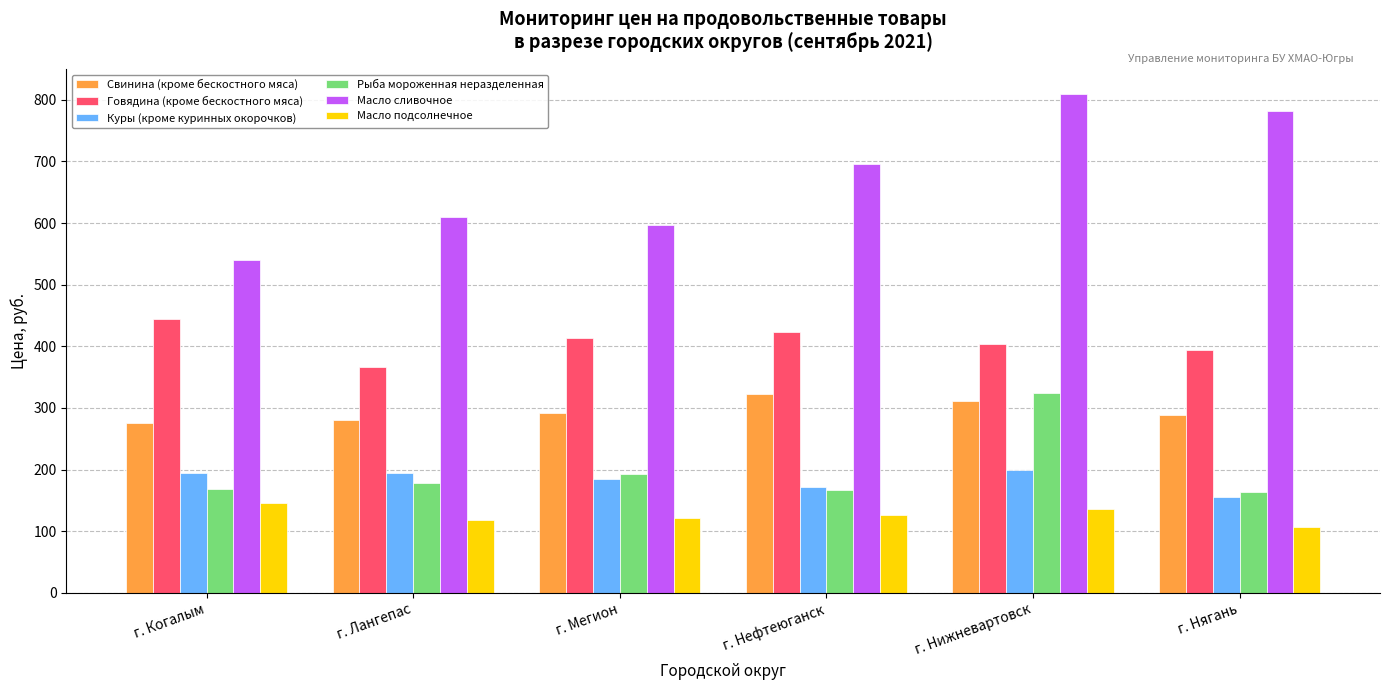

Is the value of Масло сливочное at г. Когалым greater than the value of Рыба мороженная неразделенная at г. Мегион?

Yes